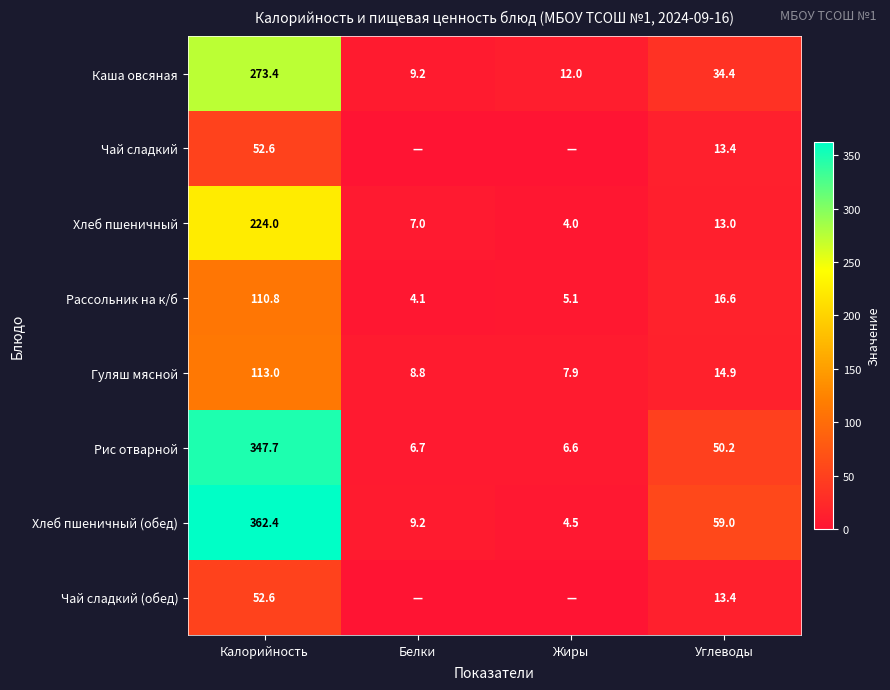

Rank the categories by Хлеб пшеничный value from highest to lowest.

Калорийность, Углеводы, Белки, Жиры